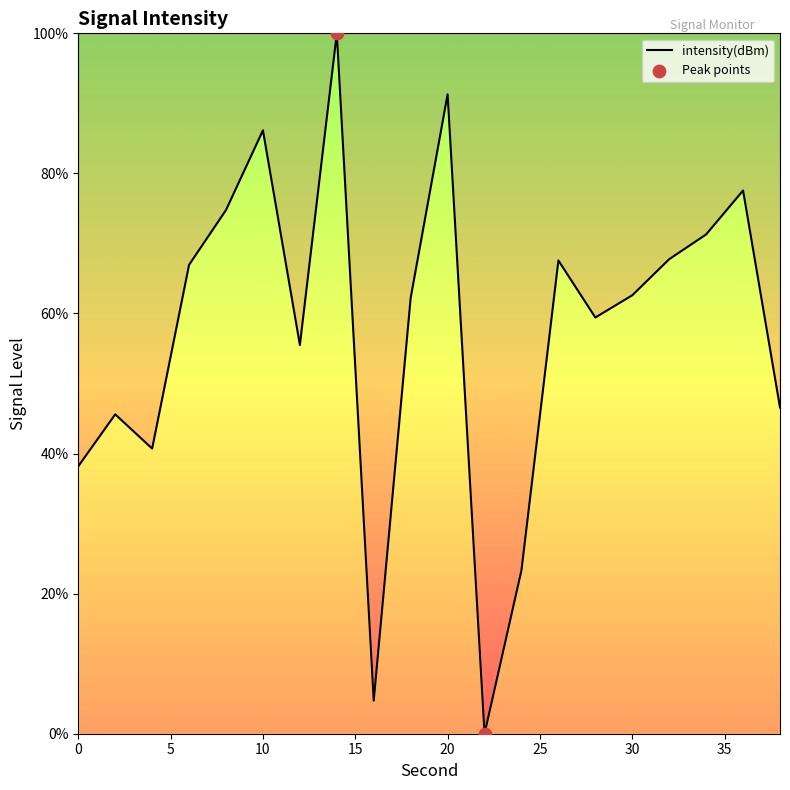

What is the difference between the maximum and minimum values?

100.0